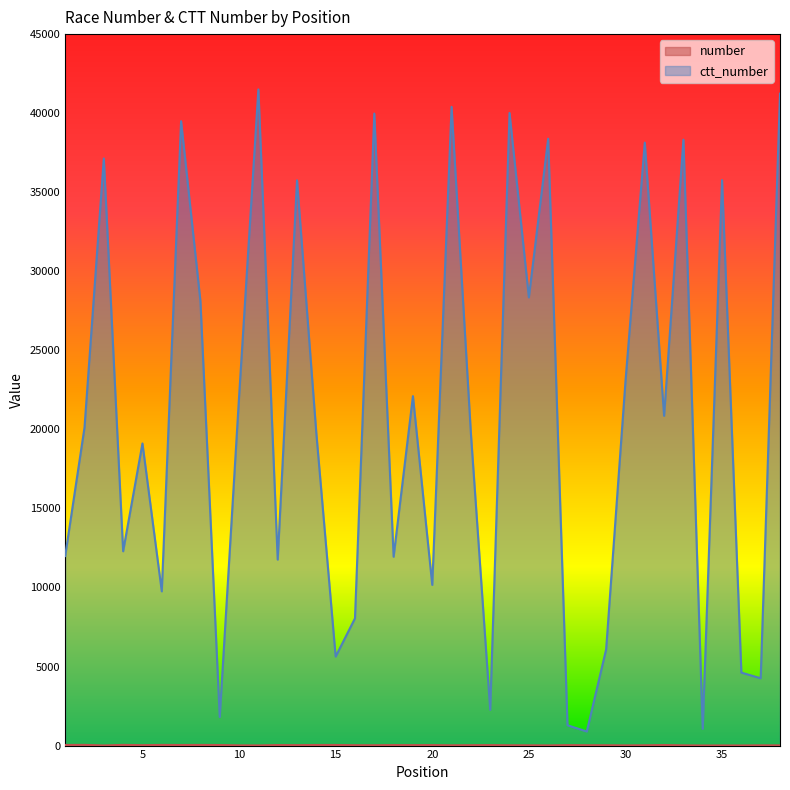

The ctt_number series shows 11035 at 38. True or false?

False